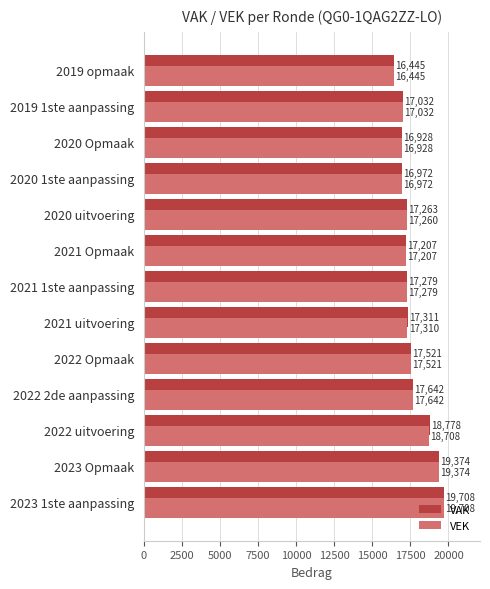

What is the minimum value shown in the chart?

16445